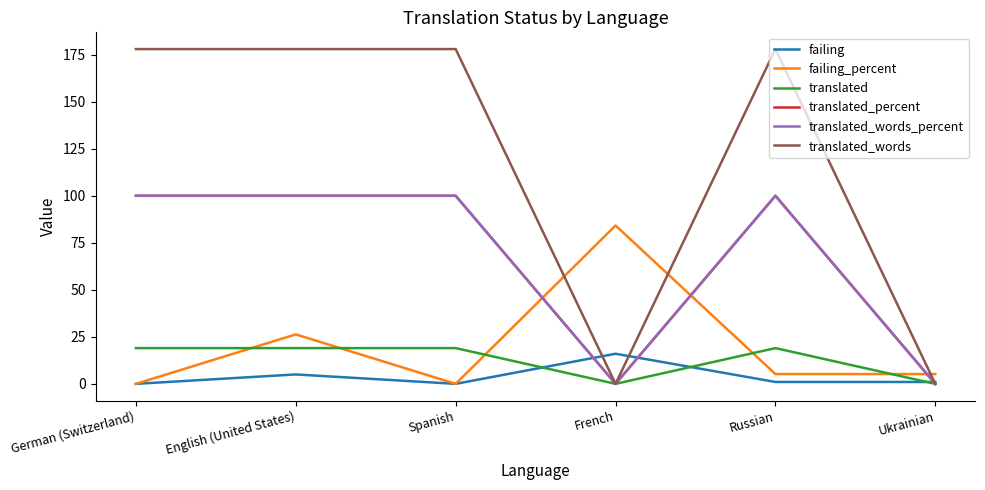

How many interior local valleys does the translated_words series have?

1